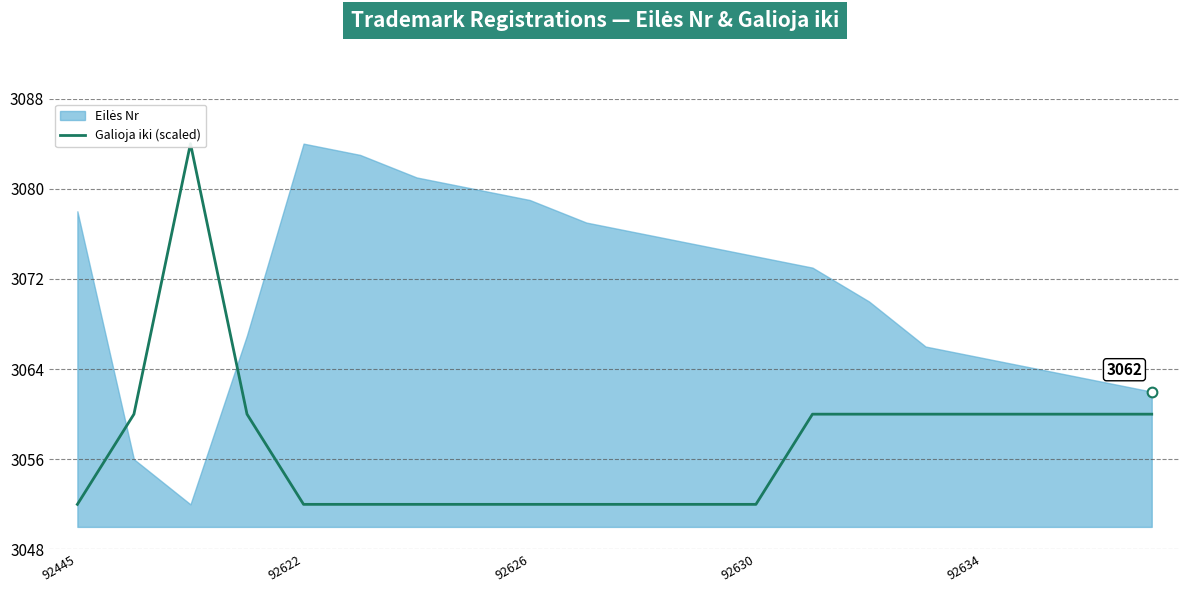

Does the chart have visible grid lines?

Yes